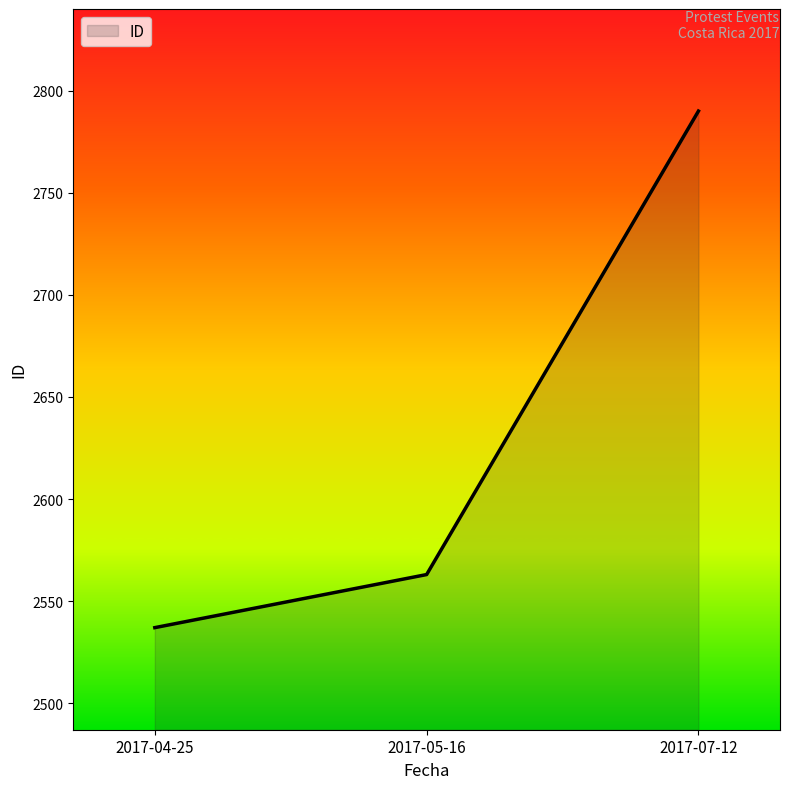

Reading left to right, what are all the values shown in this chart?

2537	2563	2790